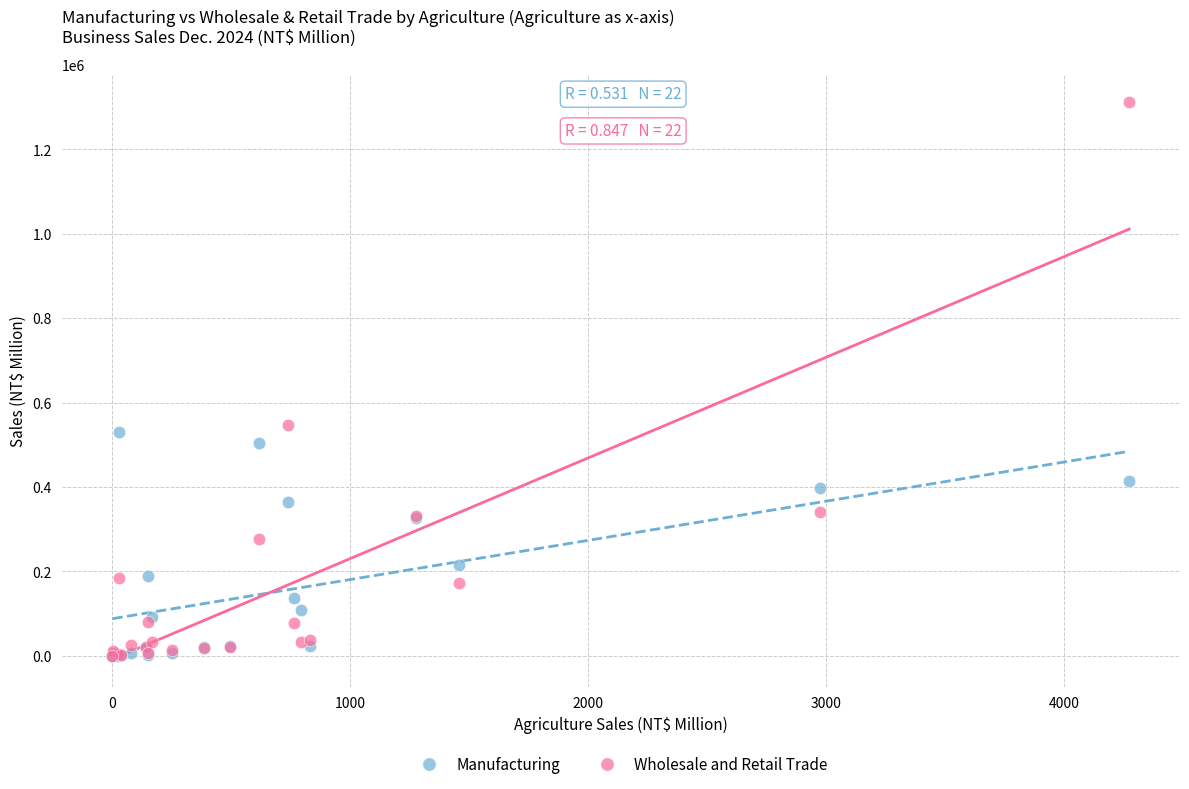

Across all series, what Y value is closest to 656349?

547994